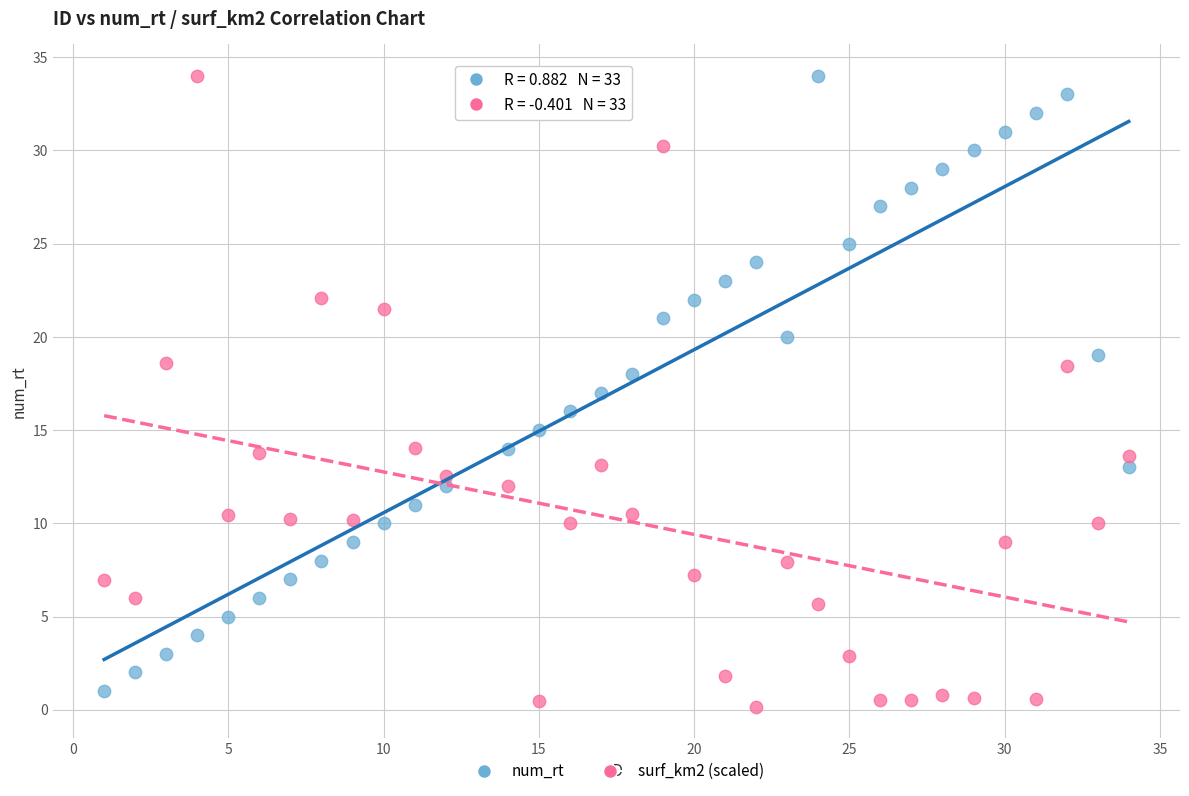

What is the X range (max minus min) for the scatter plot?

33.0